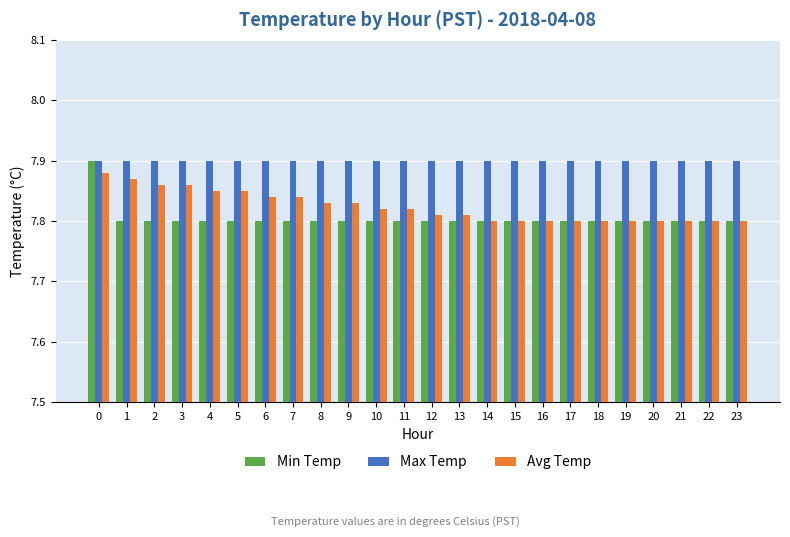

Rank the series at 8 from highest to lowest value.

Max Temp, Avg Temp, Min Temp